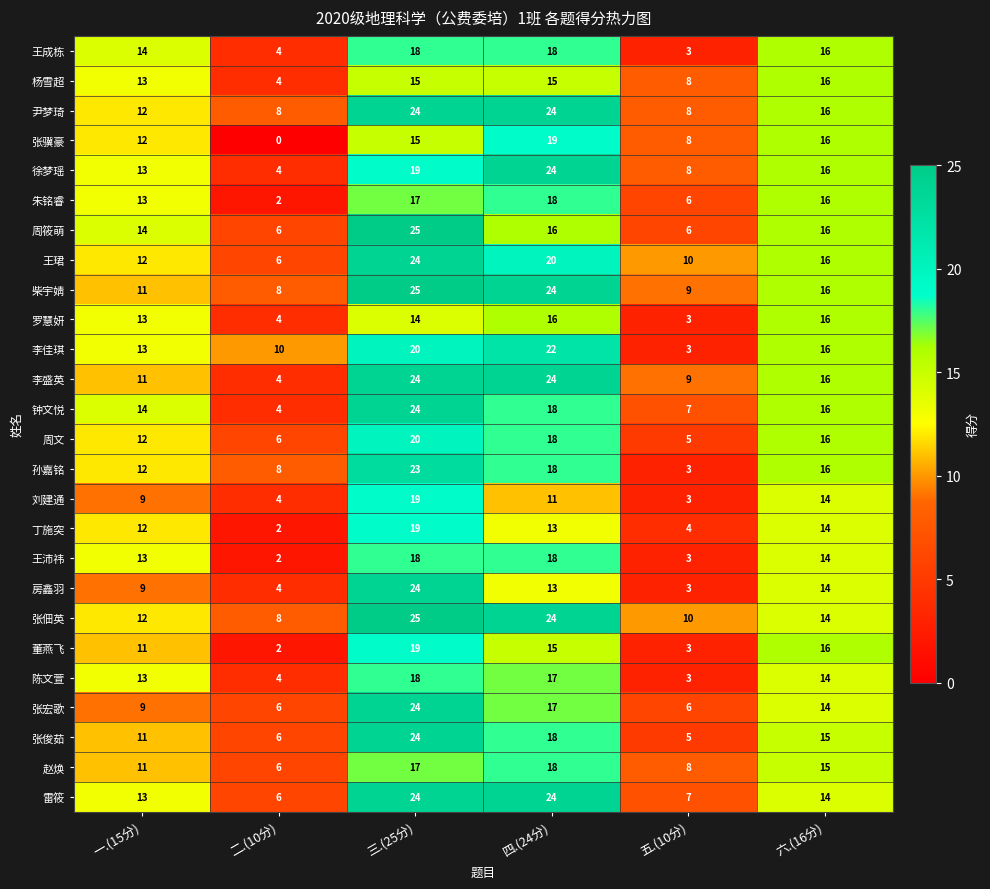

True or false: 柴宇婧 has a value of 16 at 六.(16分).

True